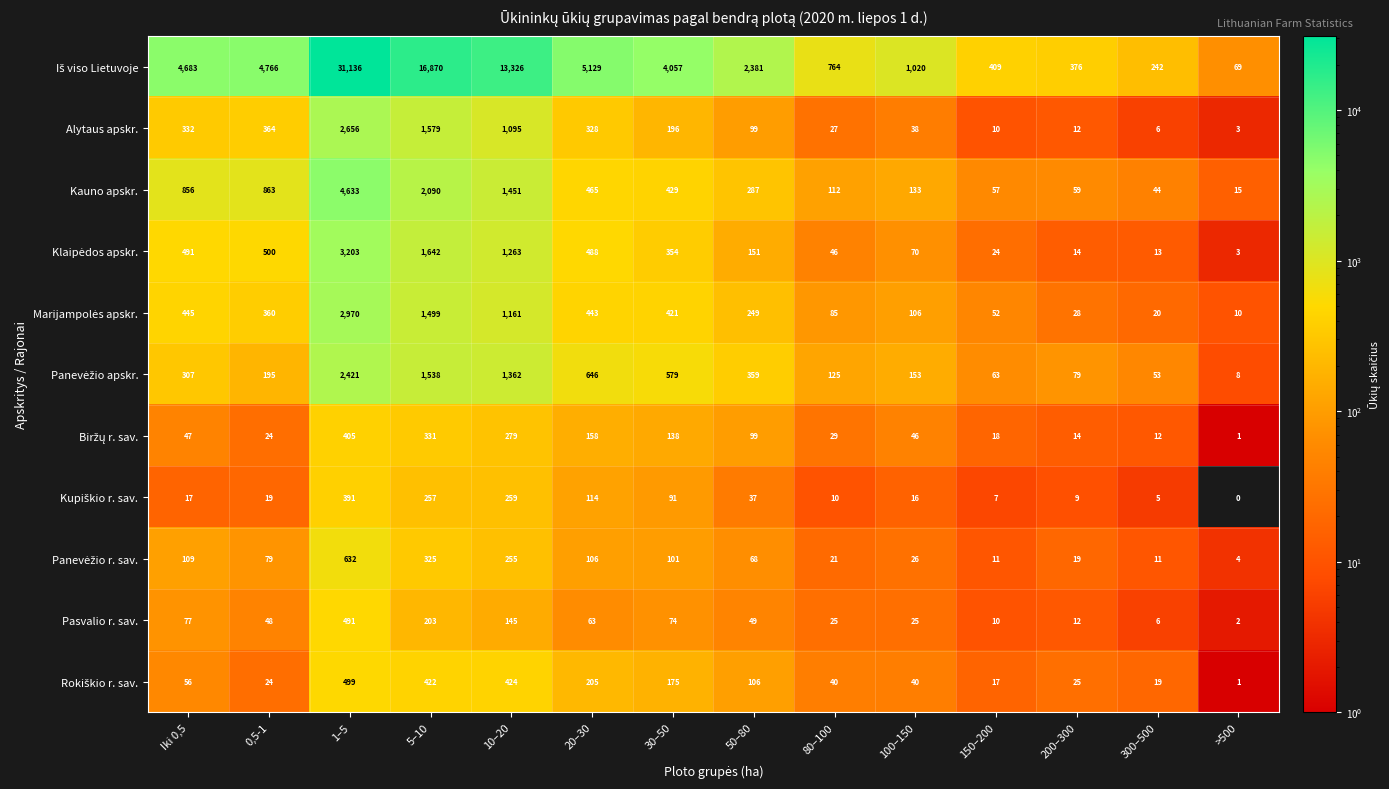

What is the sum of the Pasvalio r. sav. values at 10–20 and 30–50?

219